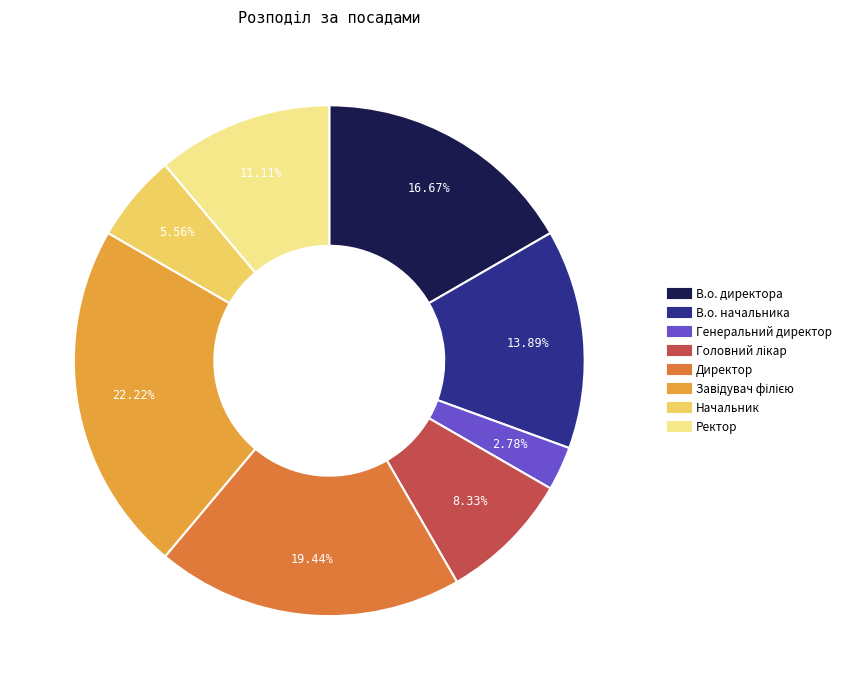

Is В.о. начальника the majority of the pie?

No